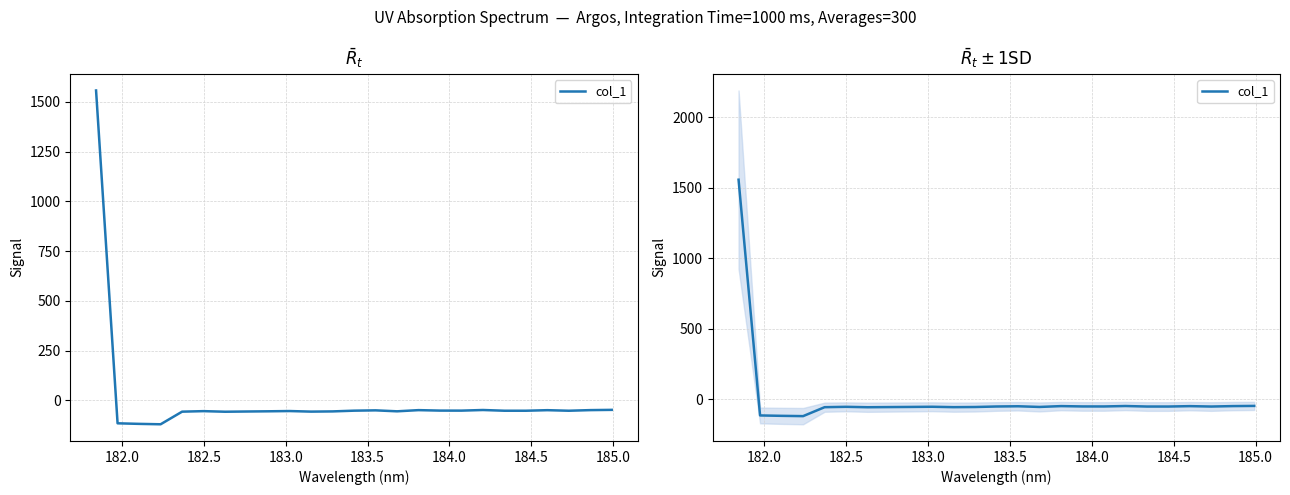

How many values are above zero?

1